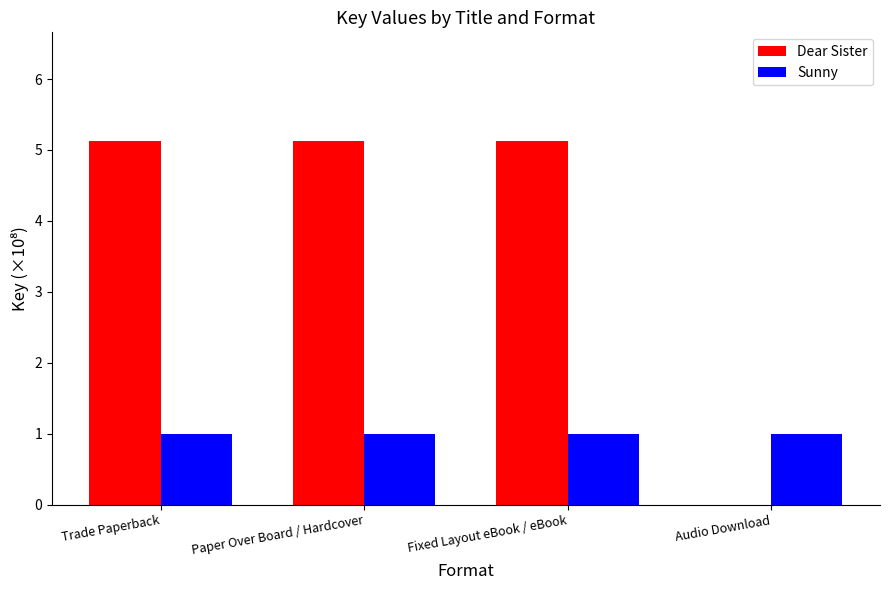

Which series has the largest total across all categories?

Dear Sister